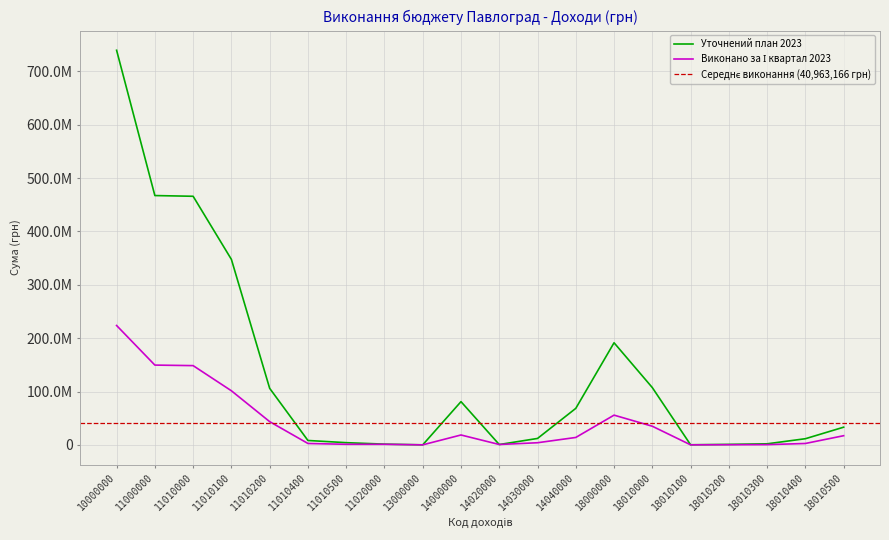

How many times do Виконано за І квартал 2023 and Уточнений план 2023 cross each other?

2